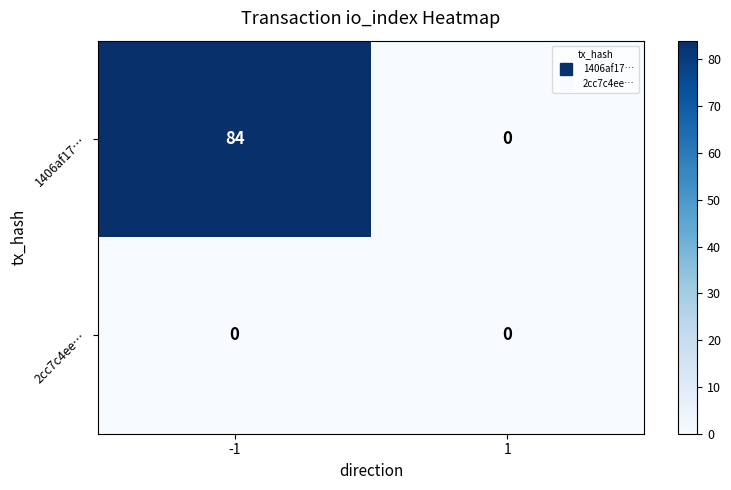

What is the average value of the 1406af17… series?

42